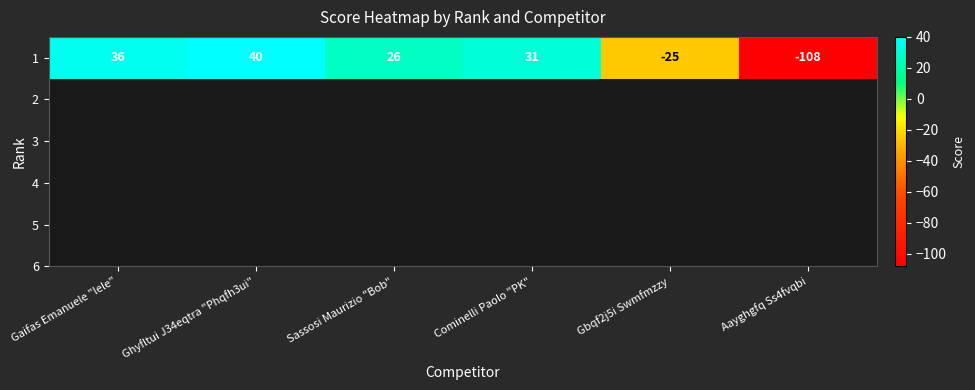

At which label is the value closest to -34?

Gbqf2j5i Swmfmzzy